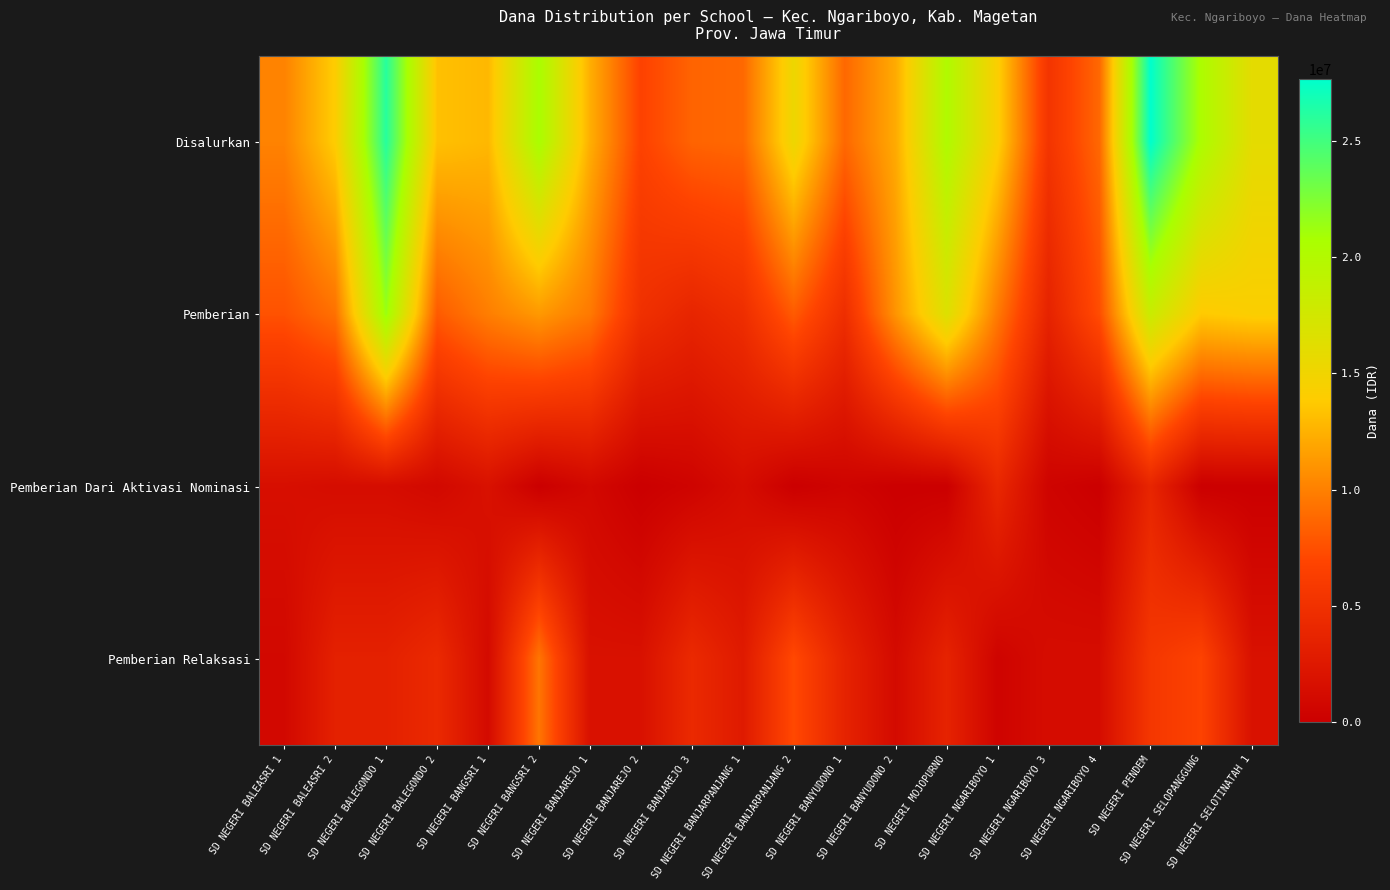

At how many categories does at least one series exceed 27255914?

1